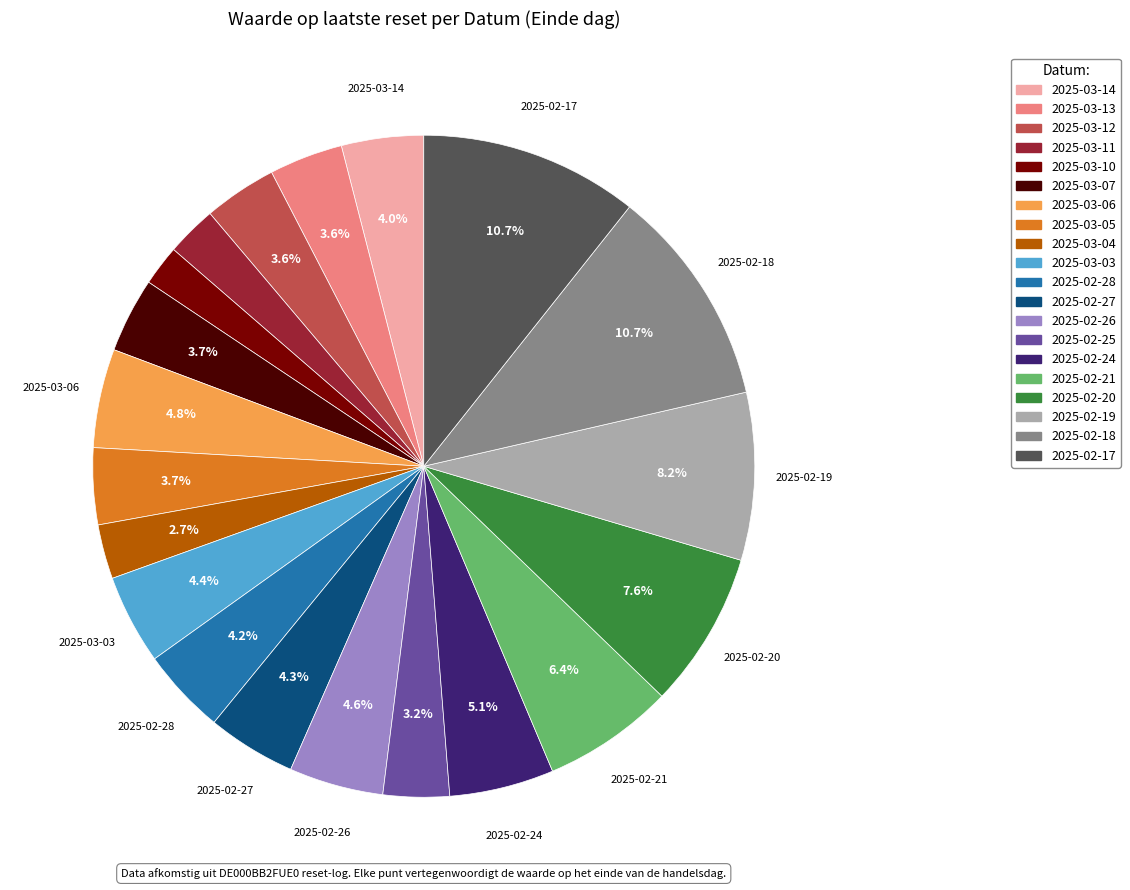

Count the number of slices in the pie.

20